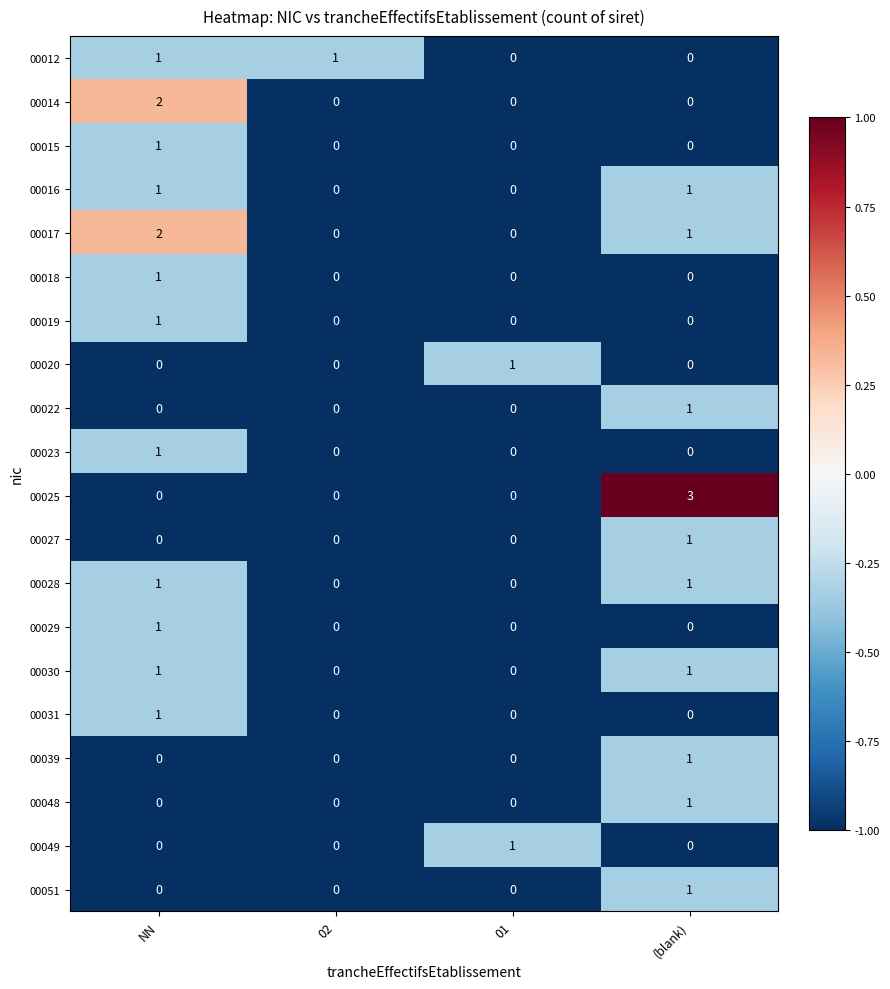

At which category is the sum across all series the highest?

NN